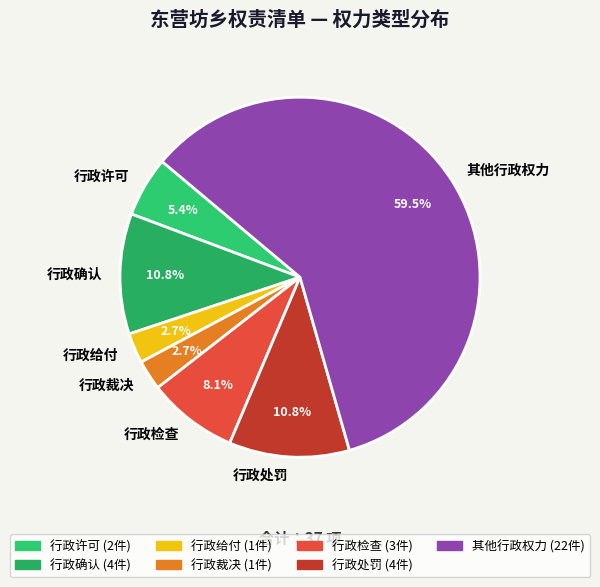

Count the number of slices in the pie.

7